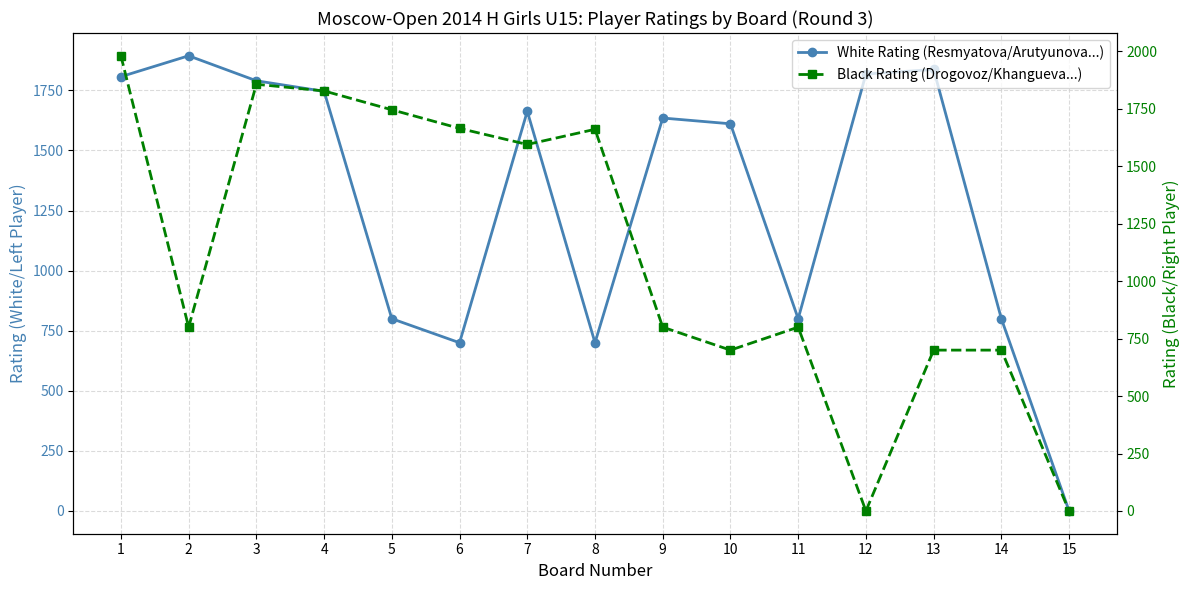

What is the average value of the White Rating (Resmyatova/Arutyunova...) series?

1307